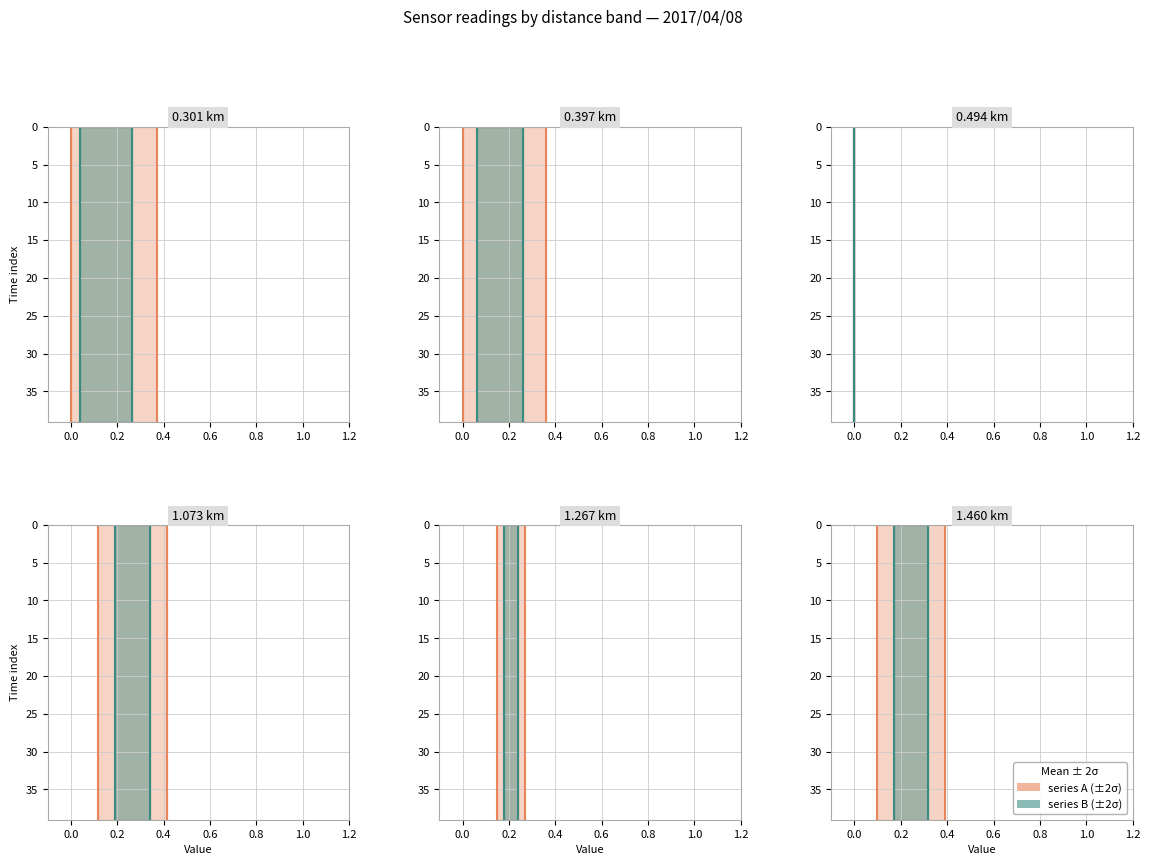

Which series has the largest total across all categories?

series A mean